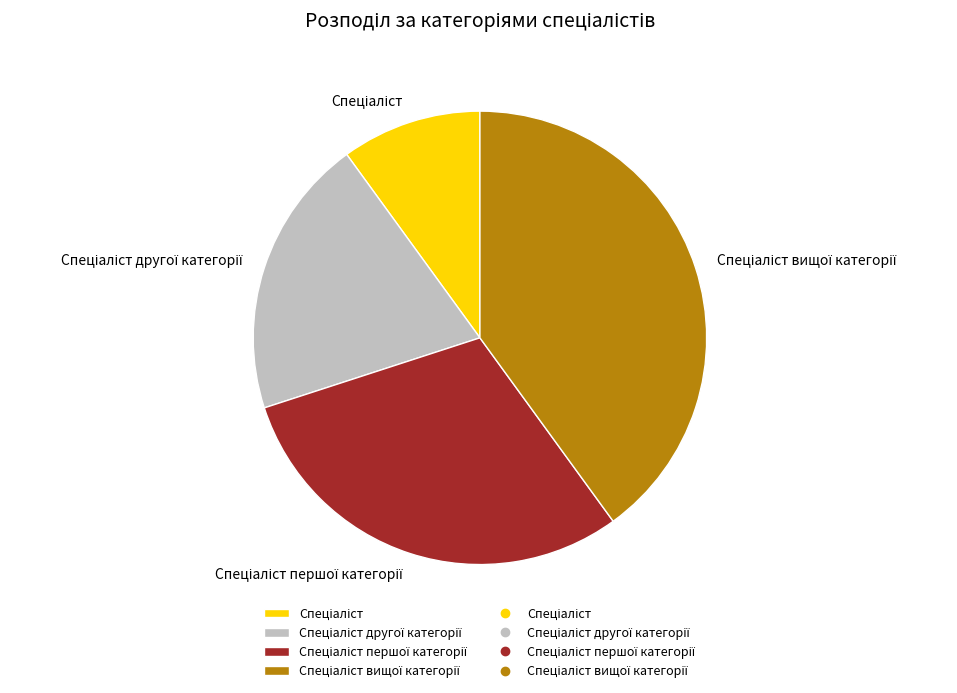

Is there a majority slice in this chart?

No